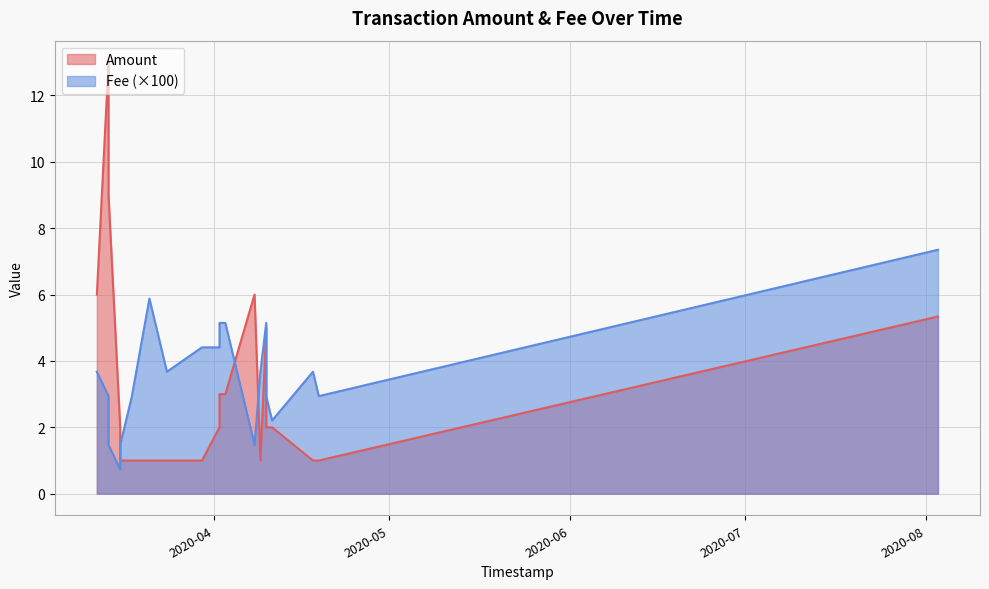

Which series has the largest range (max minus min)?

Amount